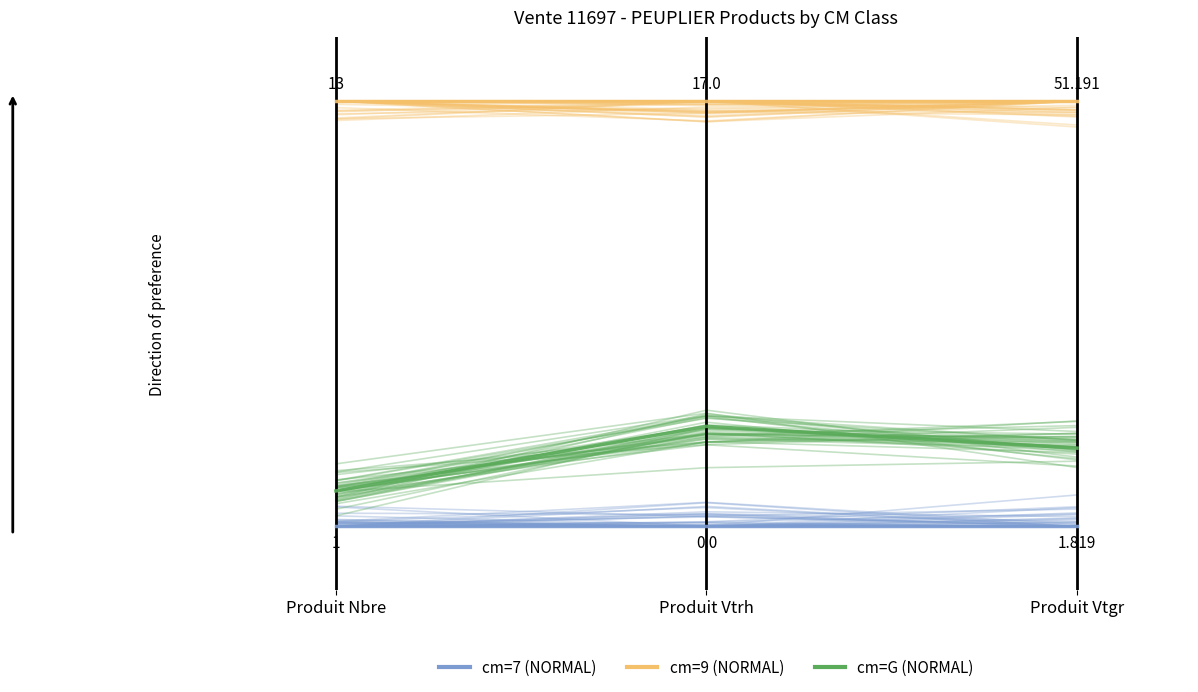

Read the cm=G value at Produit Nbre.

0.1